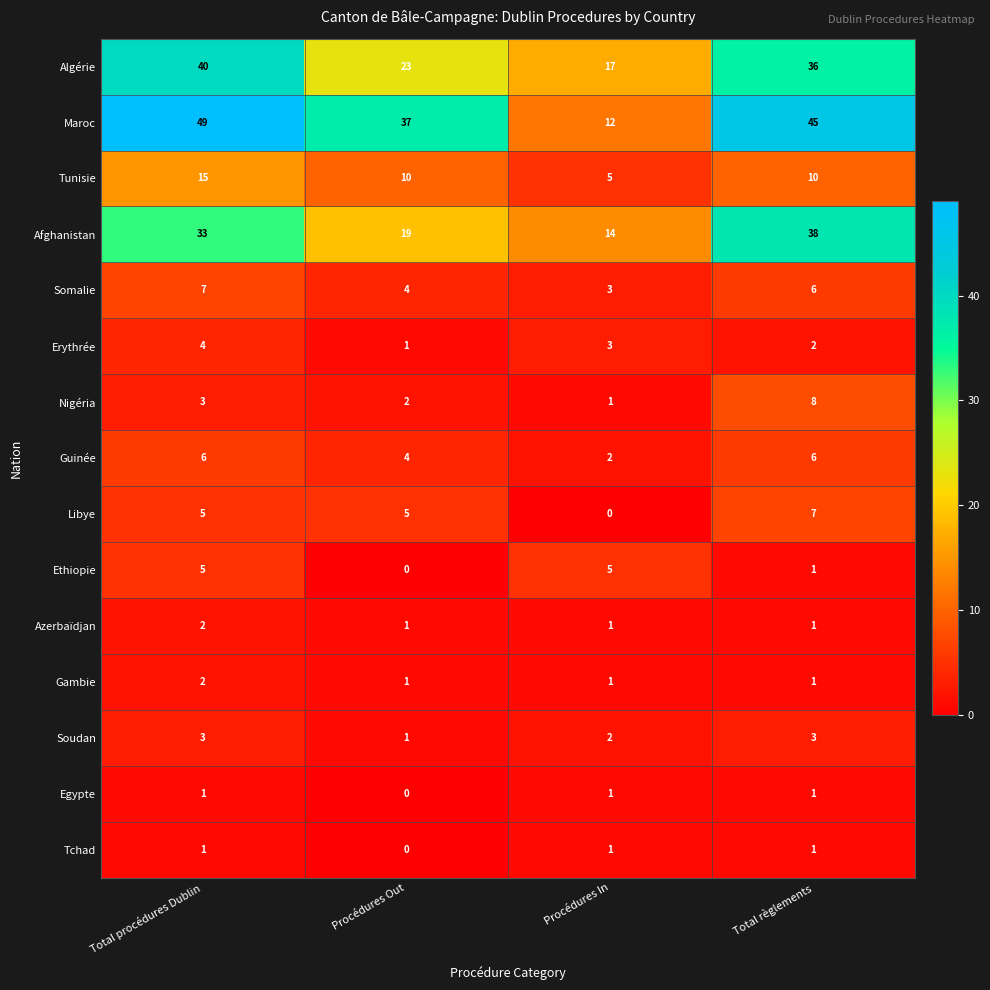

Which series has the largest range (max minus min)?

Maroc